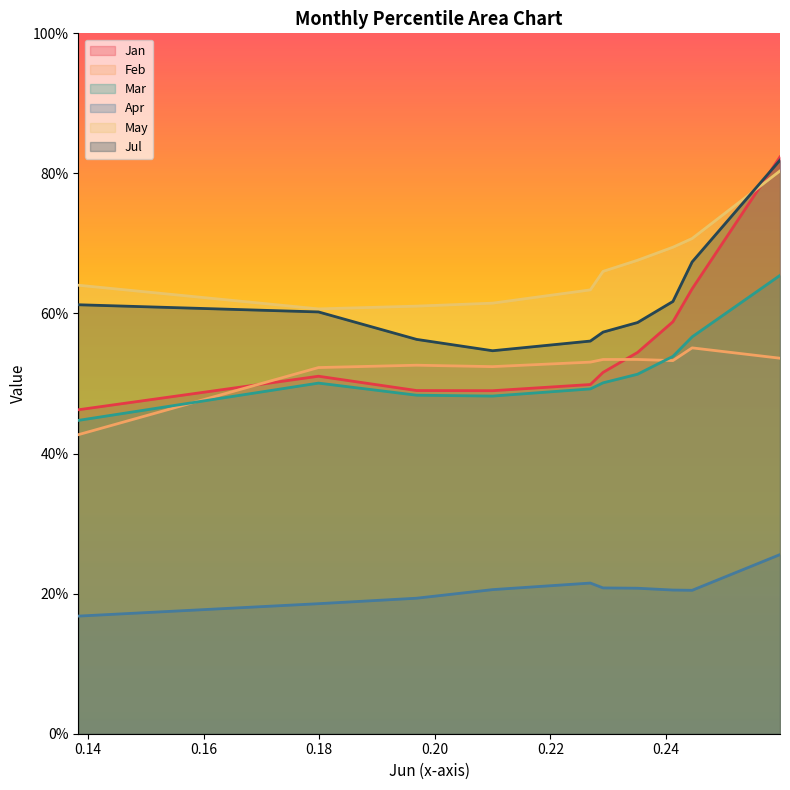

The May series shows 0.2 at pct75. True or false?

False